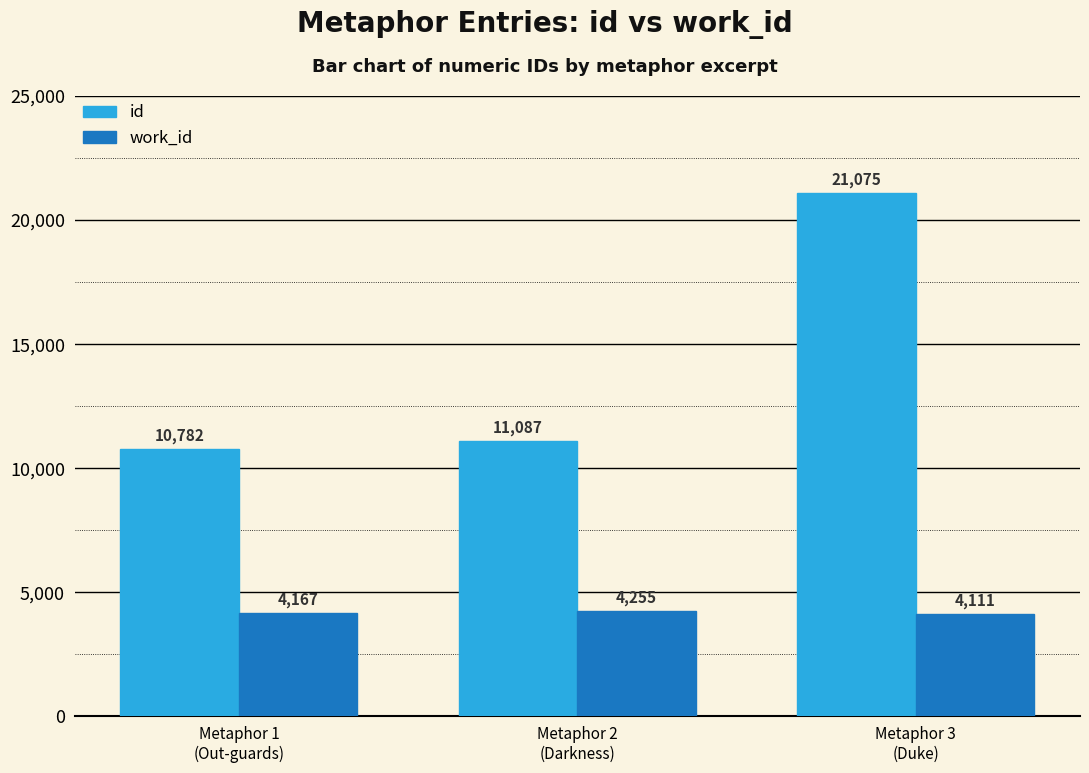

The value of work_id at Metaphor 1
(Out-guards) is 7077. True or false?

False